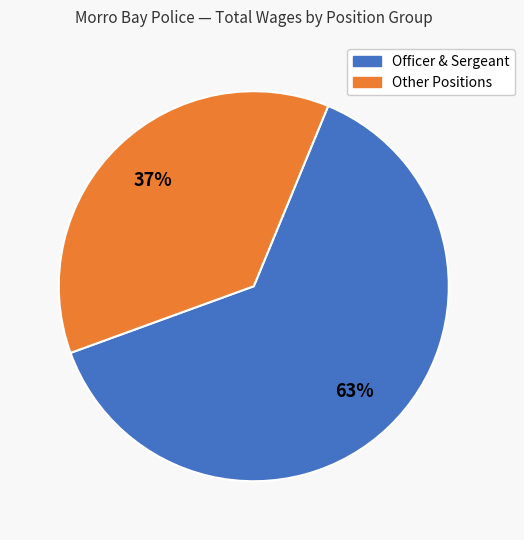

To the nearest percent, what is the difference between the largest and smallest slice percentages?

26%